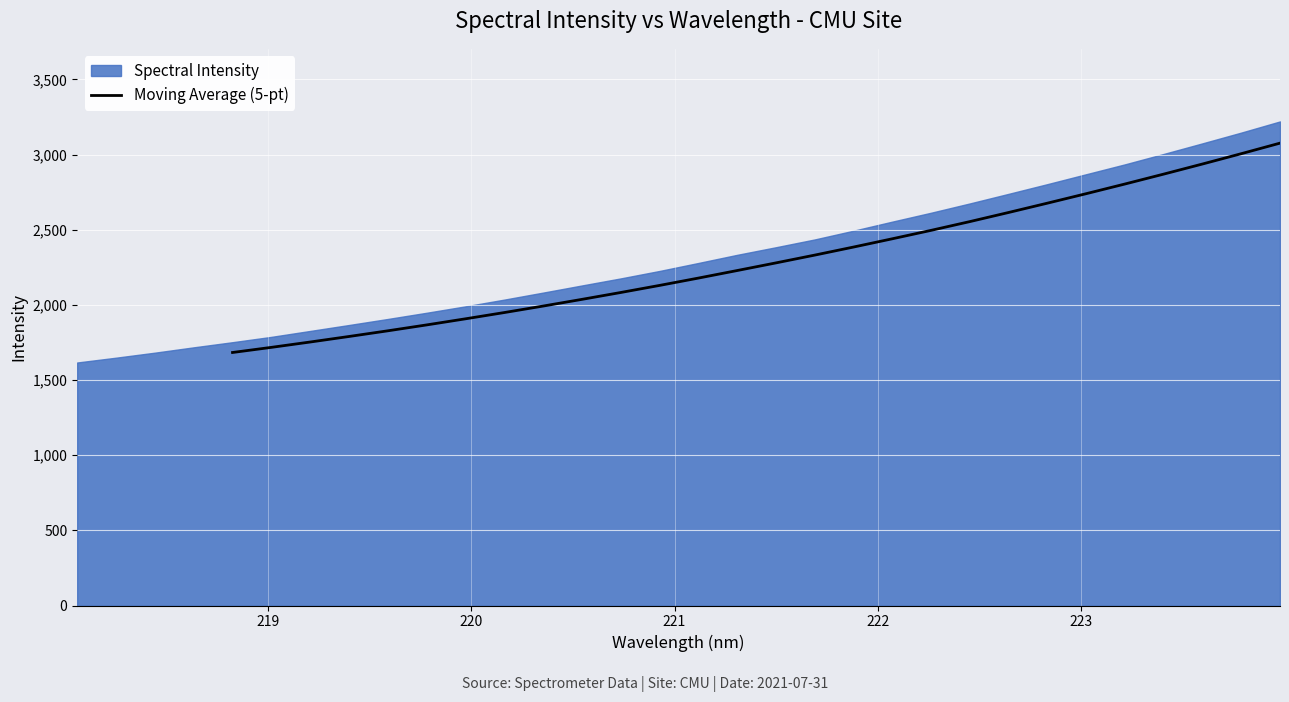

What is the maximum value for Moving Average (5-pt)?

3075.8